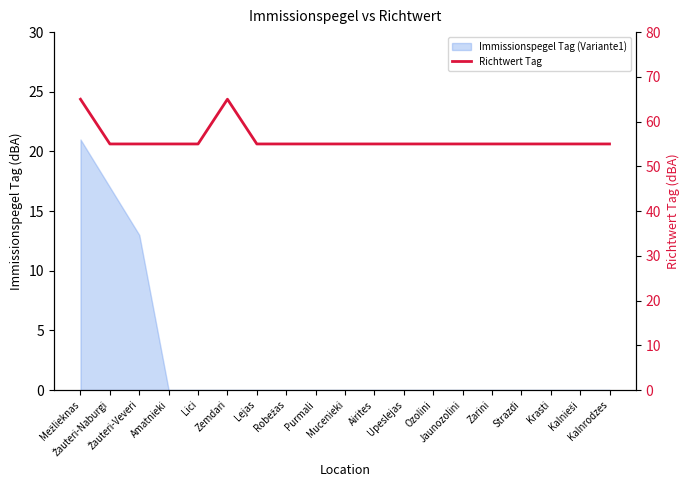

What is the average value?

56